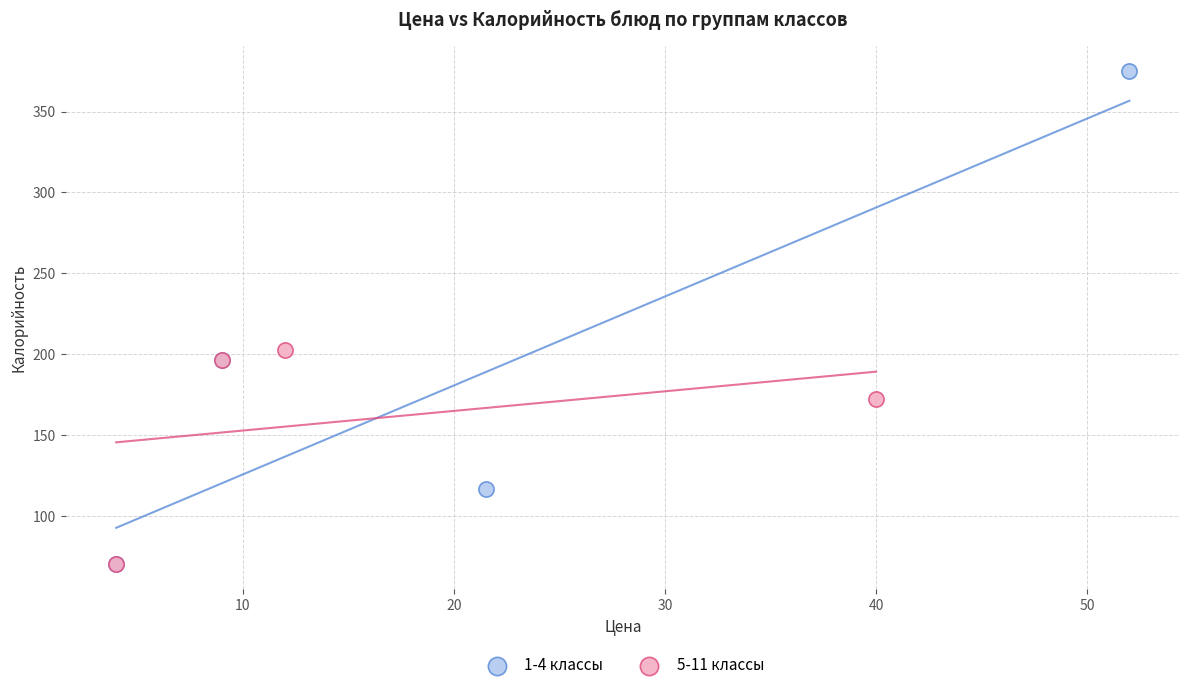

Which series has the widest spread of Y values?

1-4 классы